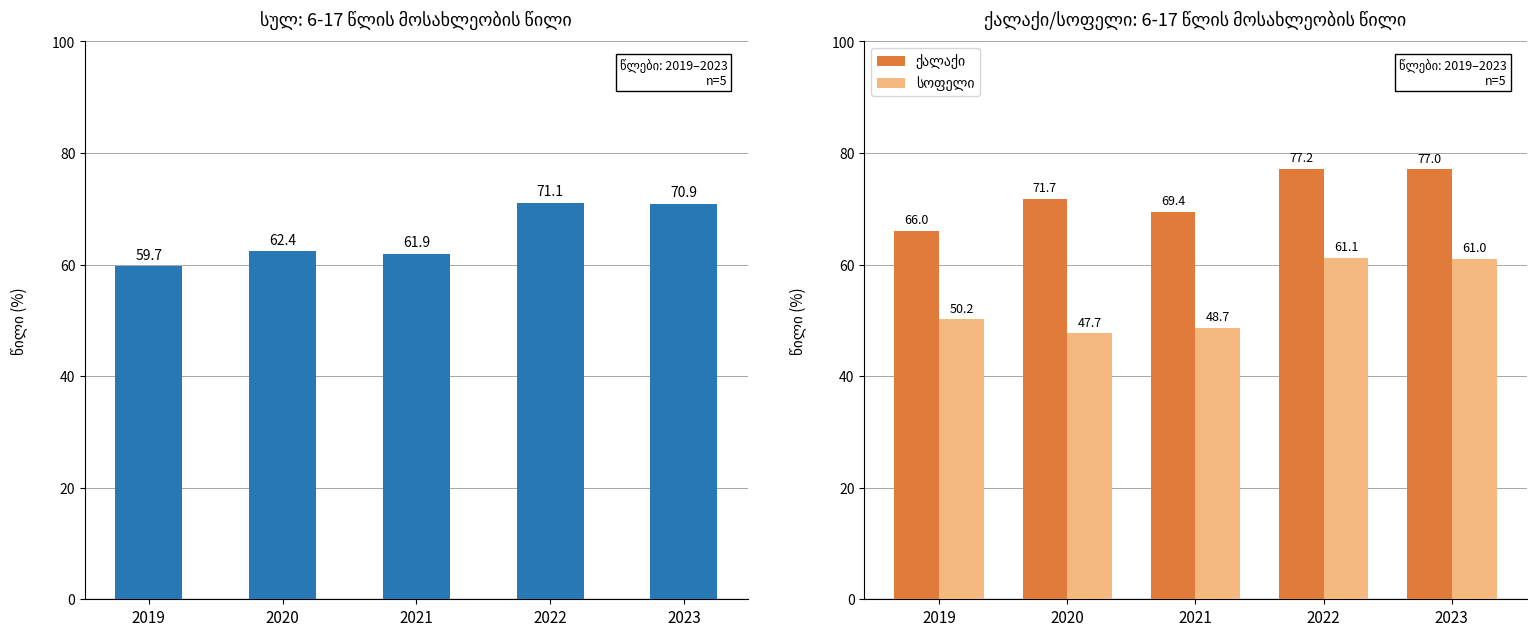

Reading right to left, transcribe all the data shown in this chart.

სულ: 2023=70.9	2022=71.1	2021=61.9	2020=62.4	2019=59.7
ქალაქი: 2023=77.0	2022=77.2	2021=69.4	2020=71.7	2019=66.0
სოფელი: 2023=61.0	2022=61.1	2021=48.7	2020=47.7	2019=50.2